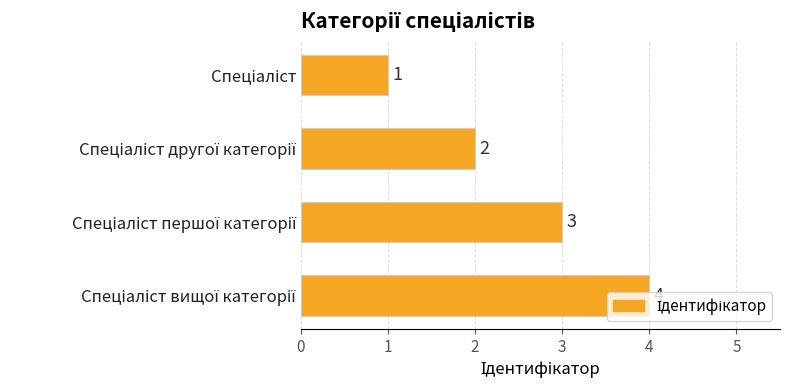

What is the value of the 1st bar from the top?

1